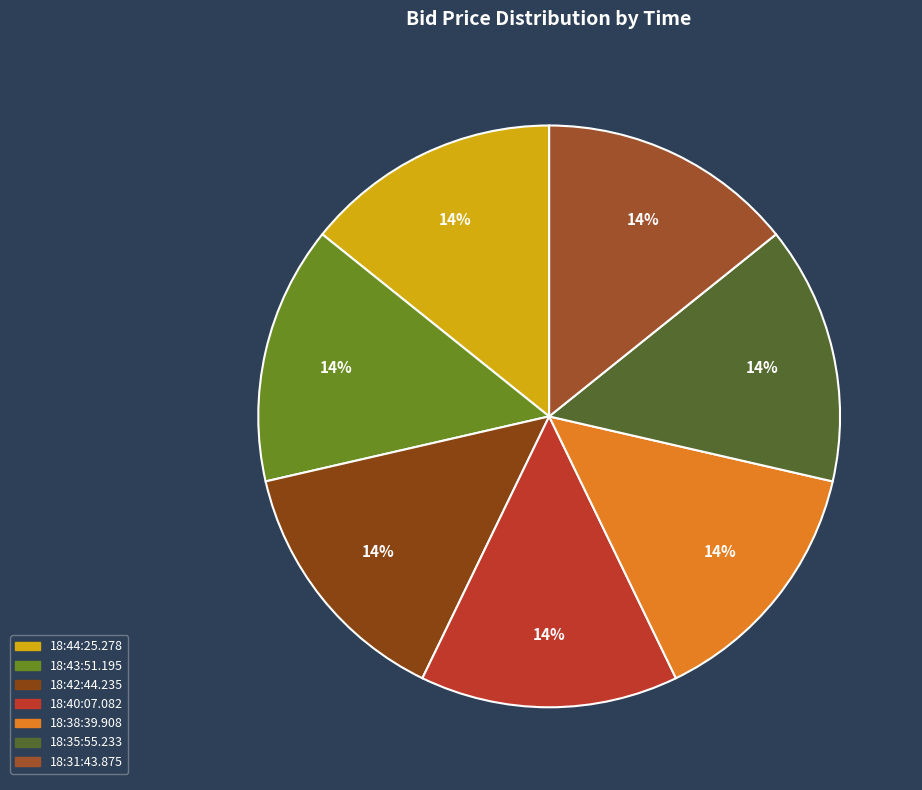

What percentage is the 18:35:55.233 slice, to the nearest percent?

14%